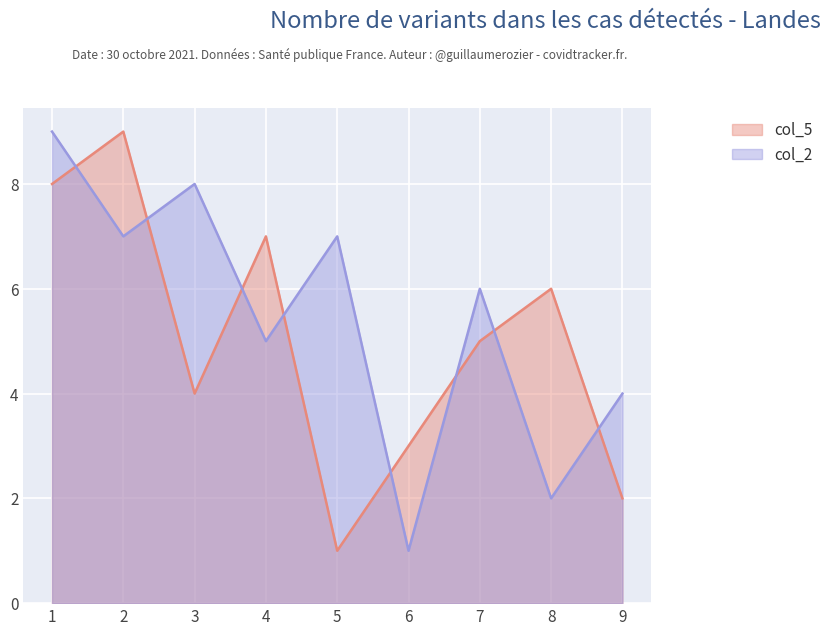

What is the difference between the second highest and minimum values in the col_2 series?

7